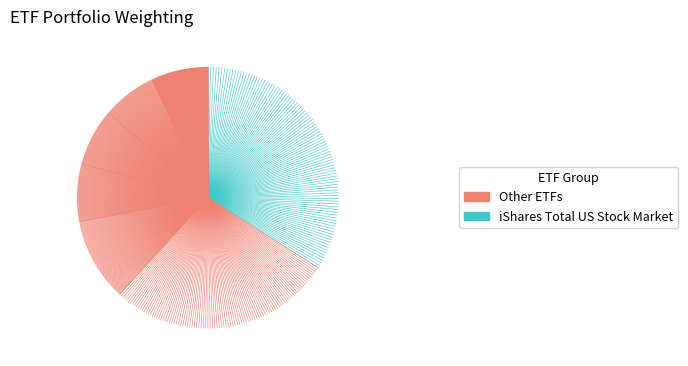

Which category has the biggest portion of the pie?

iShares Total US Stock Market